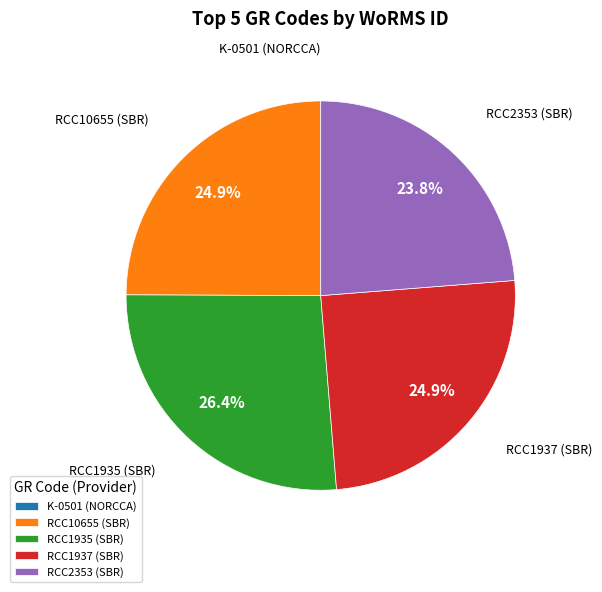

Is it true that RCC2353 (SBR) is 35% of the pie?

False